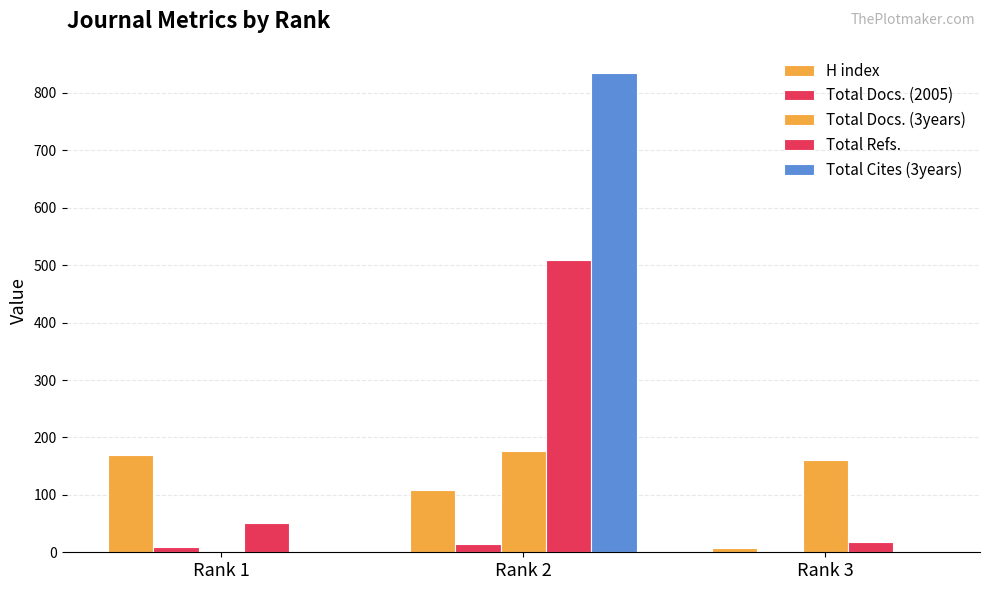

Reading left to right, list all the values displayed in this chart.

H index: Rank 1=169	Rank 2=108	Rank 3=7
Total Docs. (2005): Rank 1=10	Rank 2=15	Rank 3=1
Total Docs. (3years): Rank 1=0	Rank 2=176	Rank 3=161
Total Refs.: Rank 1=51	Rank 2=509	Rank 3=18
Total Cites (3years): Rank 1=0	Rank 2=835	Rank 3=1